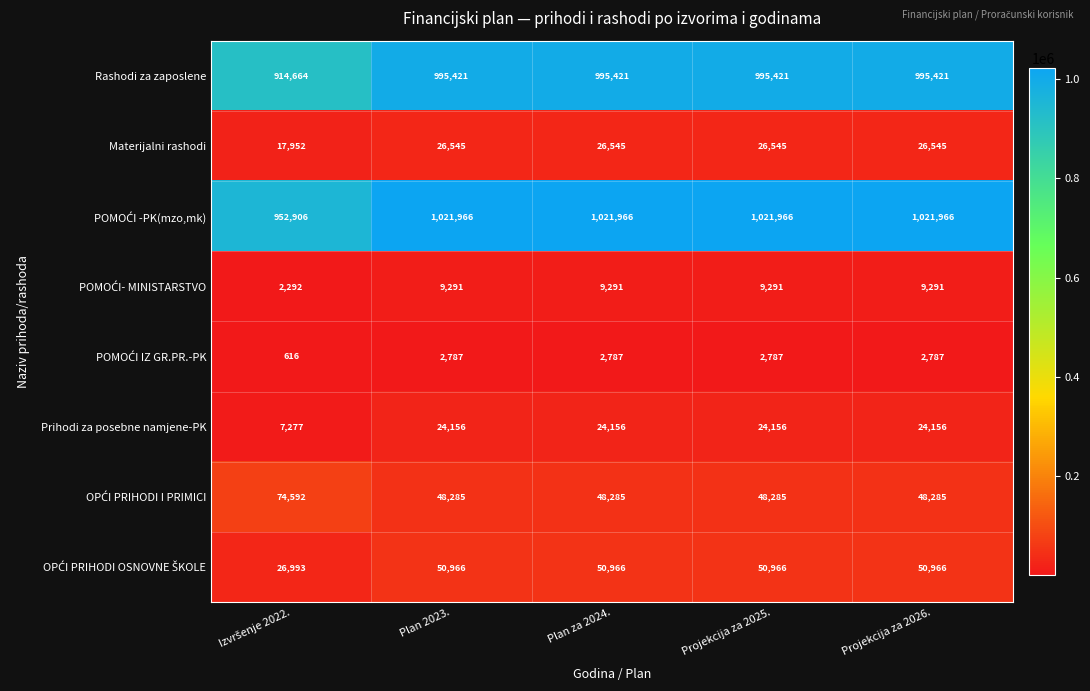

What is the smallest value displayed?

616